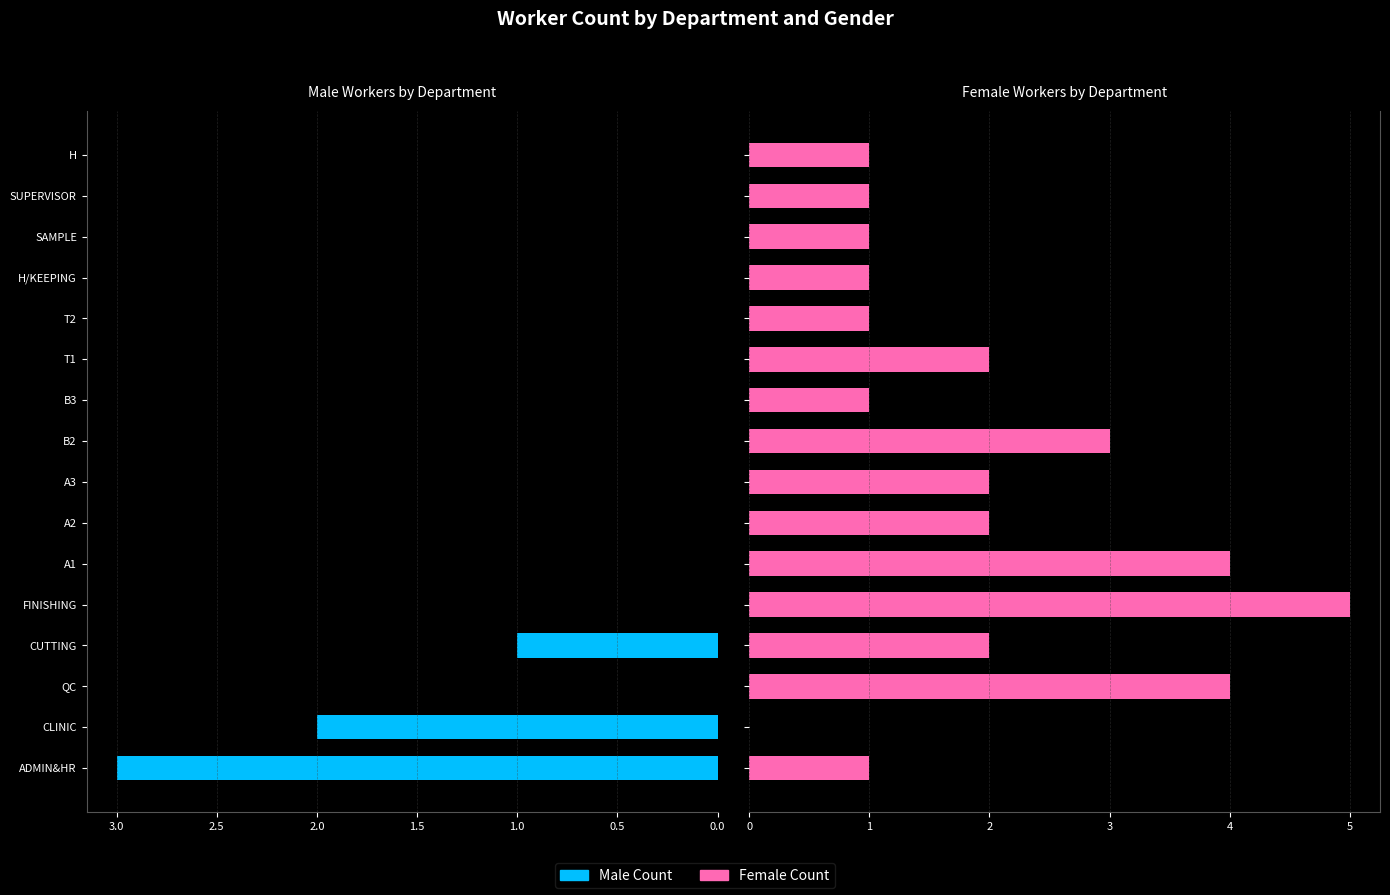

Are the bars horizontal?

Yes